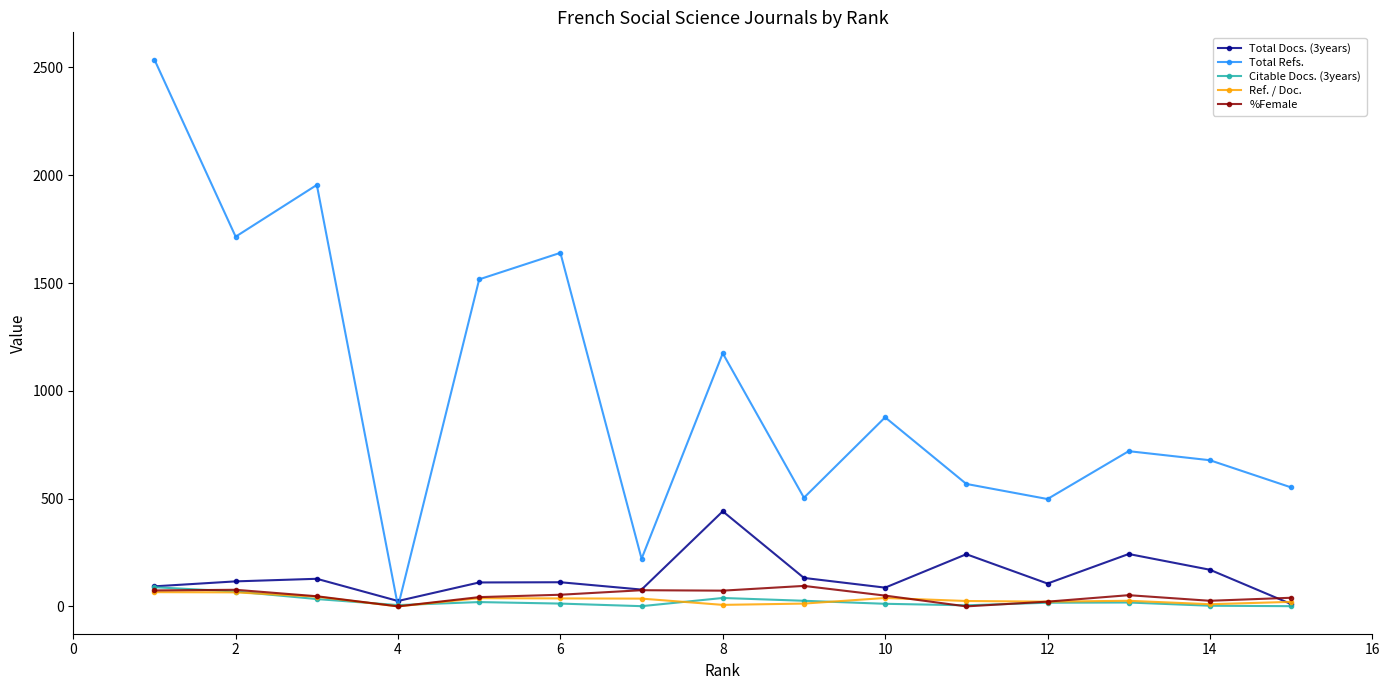

Count the number of data series in this chart.

5